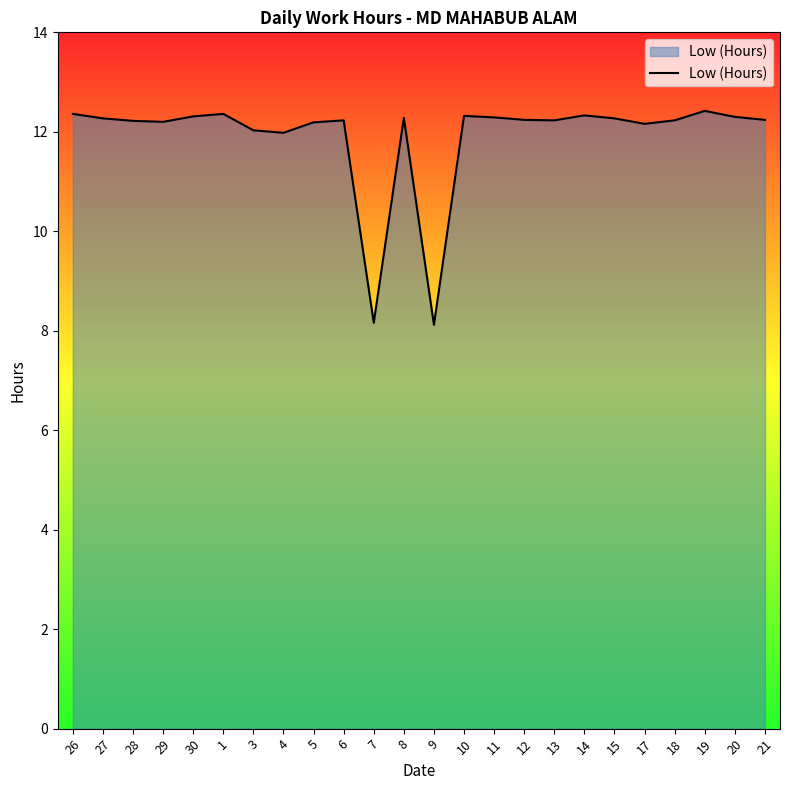

What position from the left is 14?

18